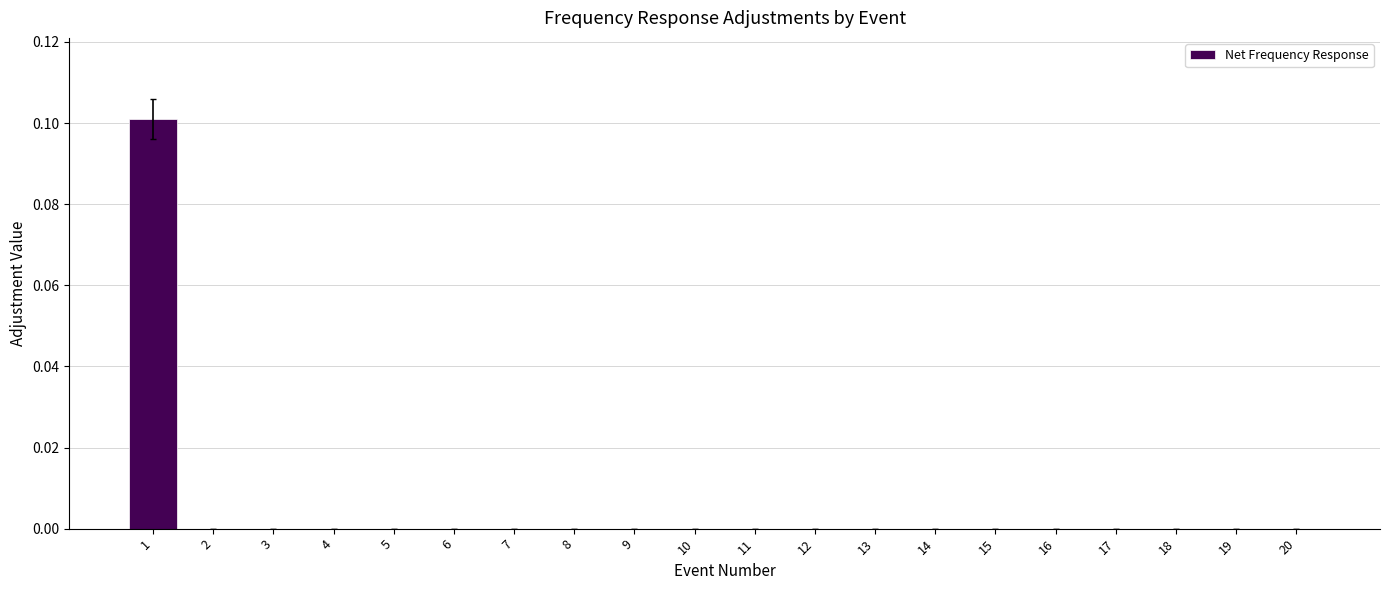

Is it true that the value at 1 is 0.1?

True